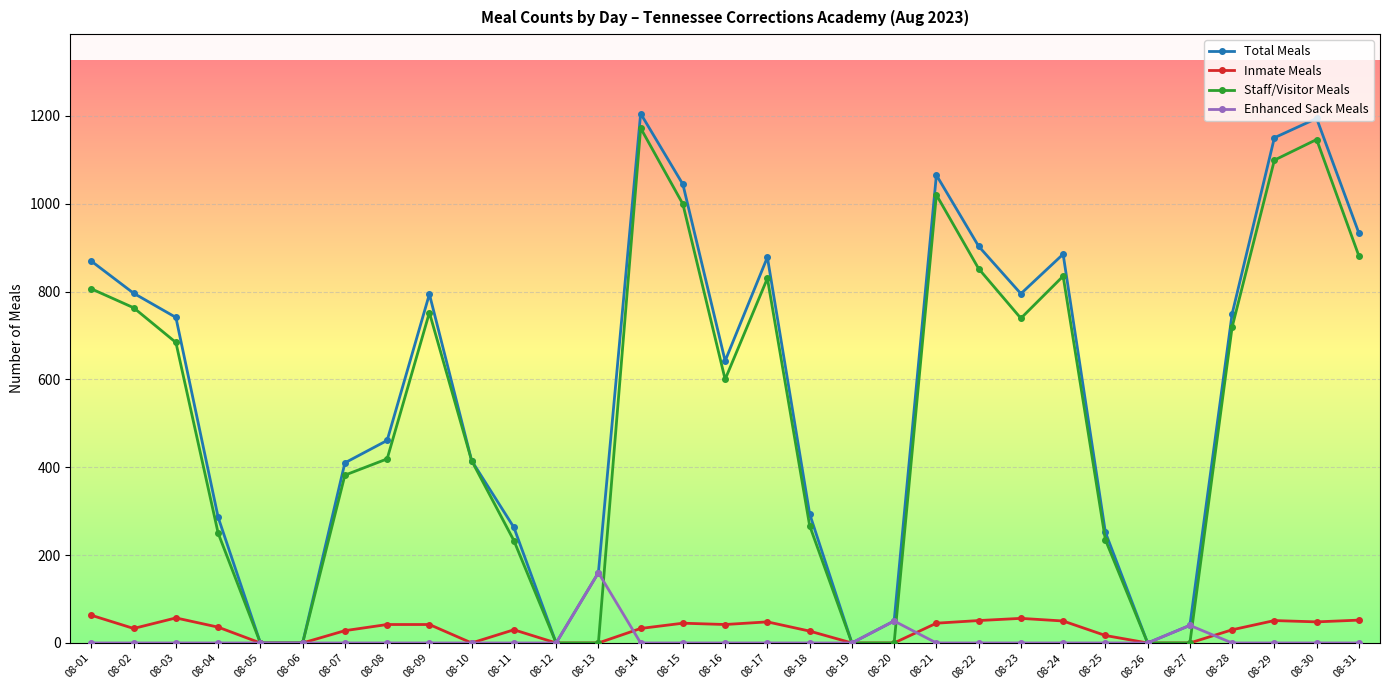

Which category has the highest value in the Staff/Visitor Meals series?

08-14